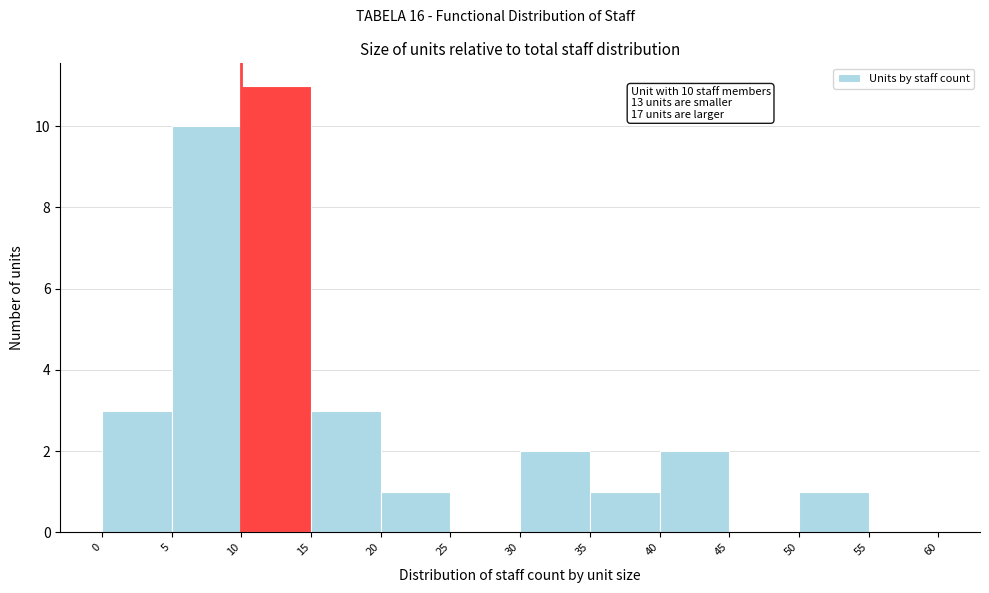

Which range on the x-axis has the tallest bar?

10 to 15